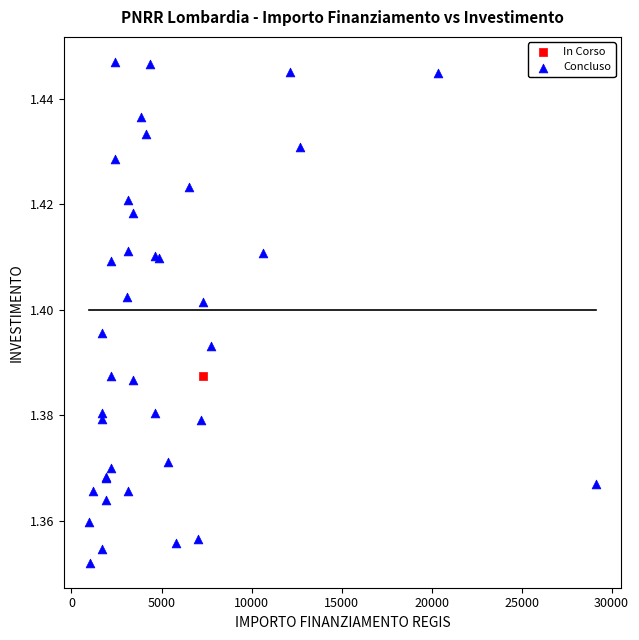

What are all the series names shown in the legend?

In Corso, Concluso